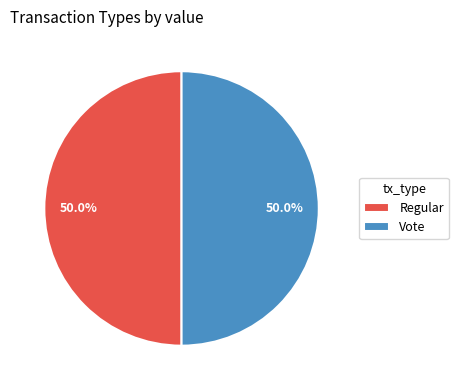

True or false: Vote accounts for 99% of the total.

False